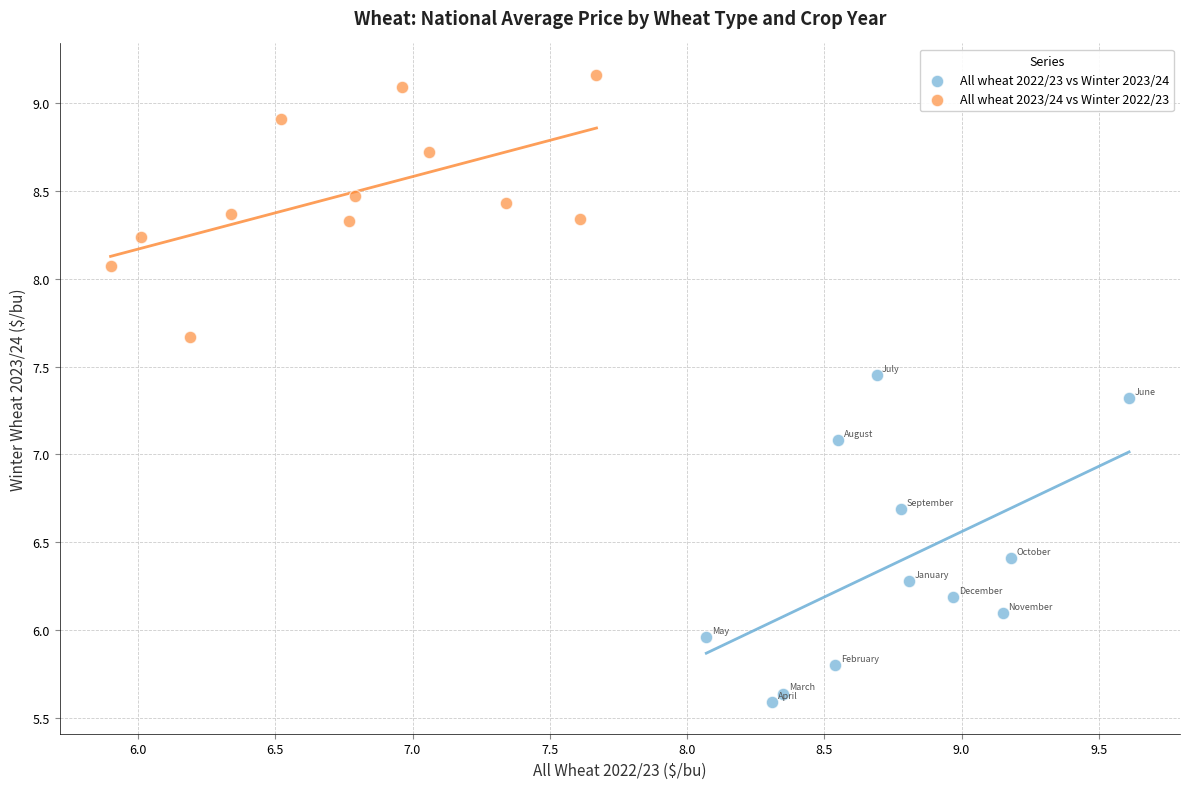

Which series has the largest Y range (max minus min)?

All wheat 2022/23 vs Winter 2023/24